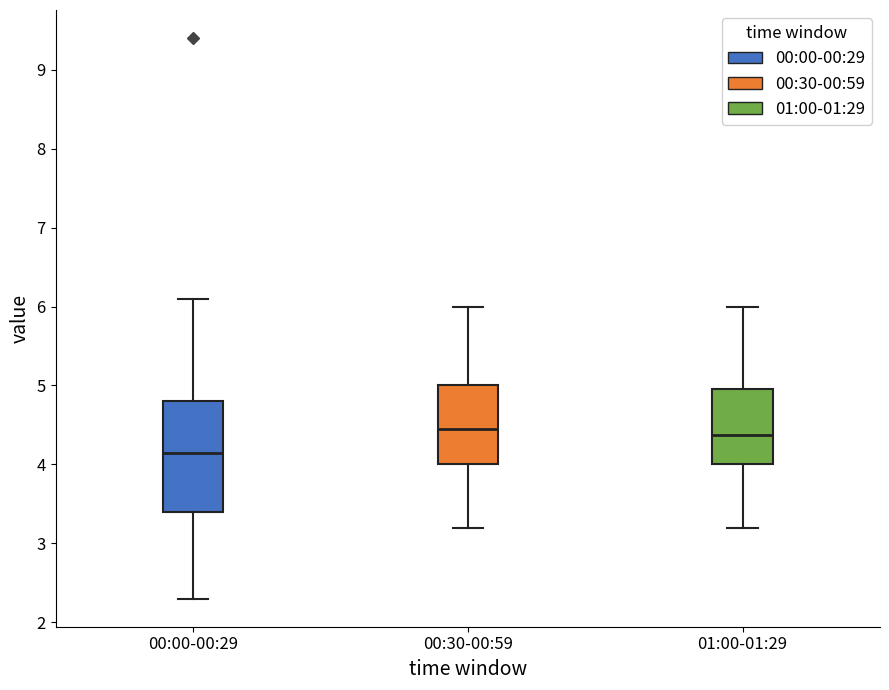

Reading left to right, read every box against the y-axis: the position of its median line, the range the box covers, and the ends of its whiskers. The values are not printed on the chart, so give them approximately, as read against the axis.

00:00-00:29: median 4.2, box 3.4 to 4.8, whiskers 2.3 to 6.1
00:30-00:59: median 4.5, box 4.0 to 5.0, whiskers 3.2 to 6.0
01:00-01:29: median 4.4, box 4.0 to 5.0, whiskers 3.2 to 6.0